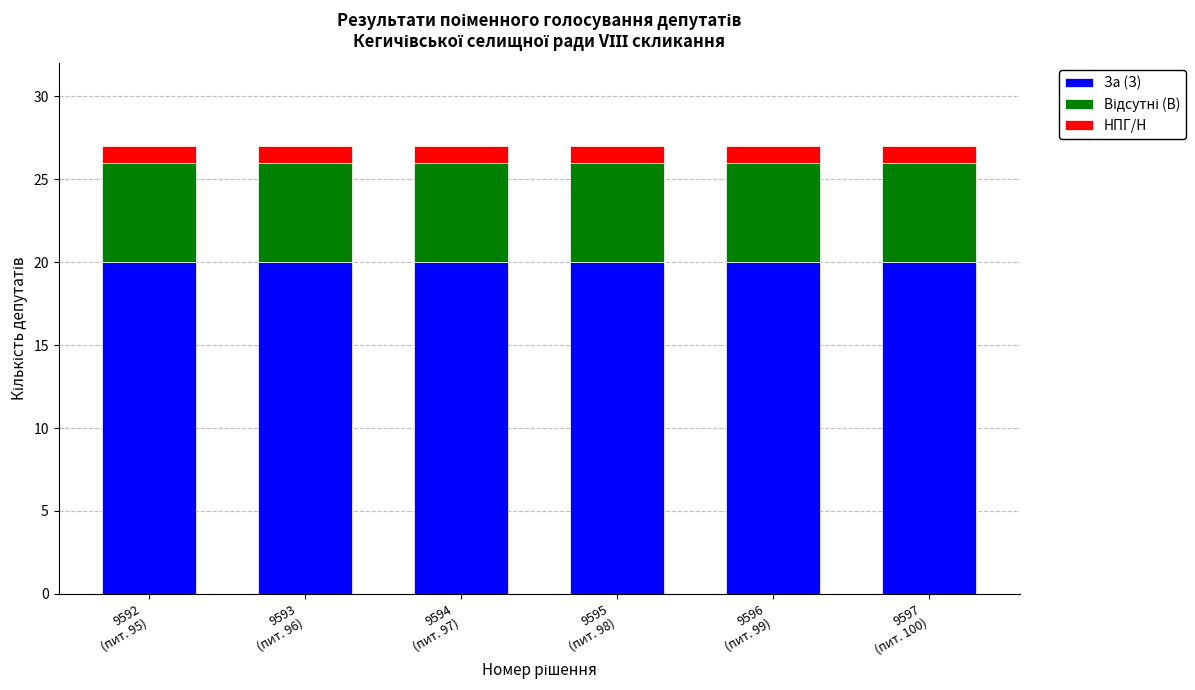

What is the lowest value of the За (З) series?

20